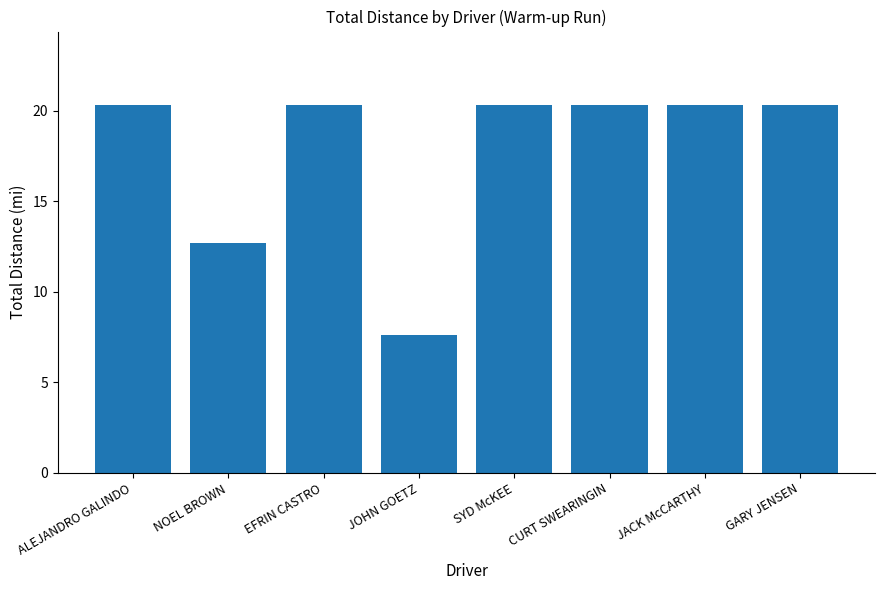

Count the number of values greater than 20.

6